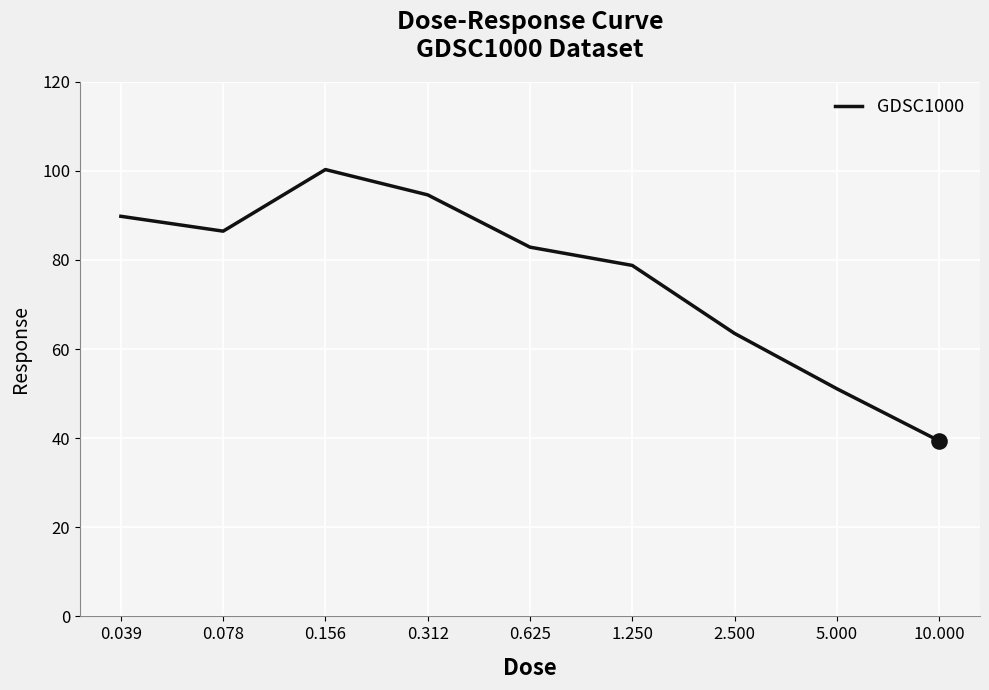

What is the difference between the maximum and minimum values?

60.9